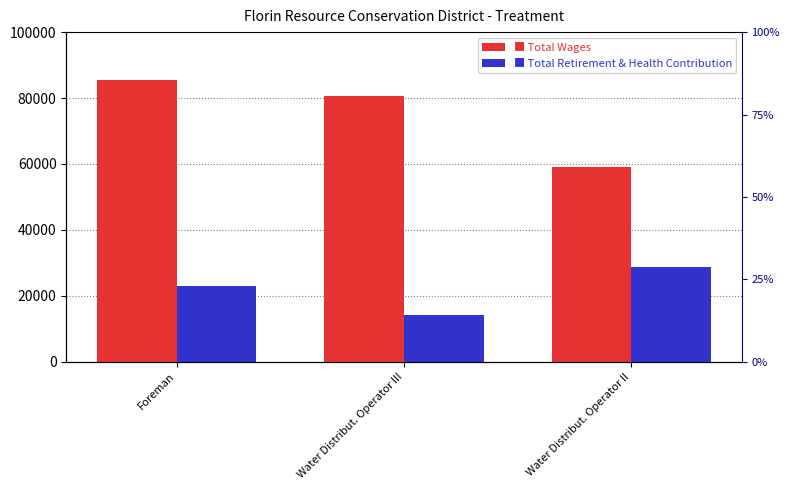

Is it true that Total Retirement & Health Contribution equals 14060 at Water Distribut. Operator III?

True